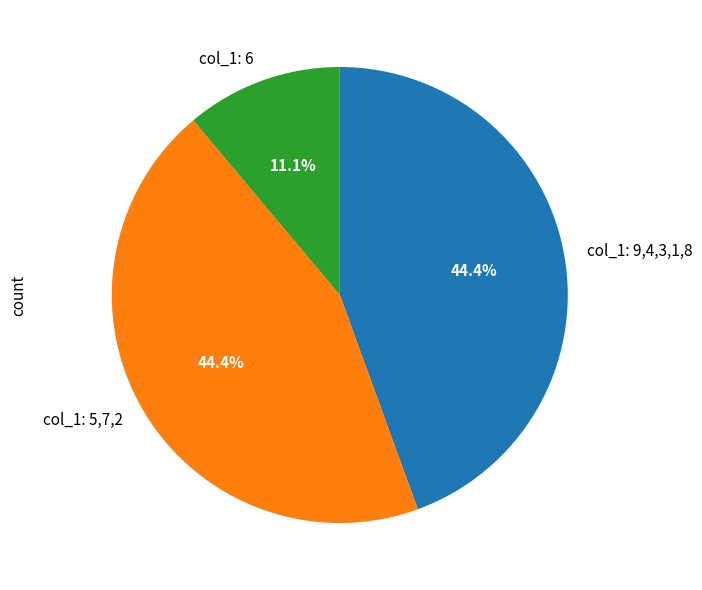

Which has a higher value, col_1: 6 or col_1: 9,4,3,1,8?

col_1: 9,4,3,1,8